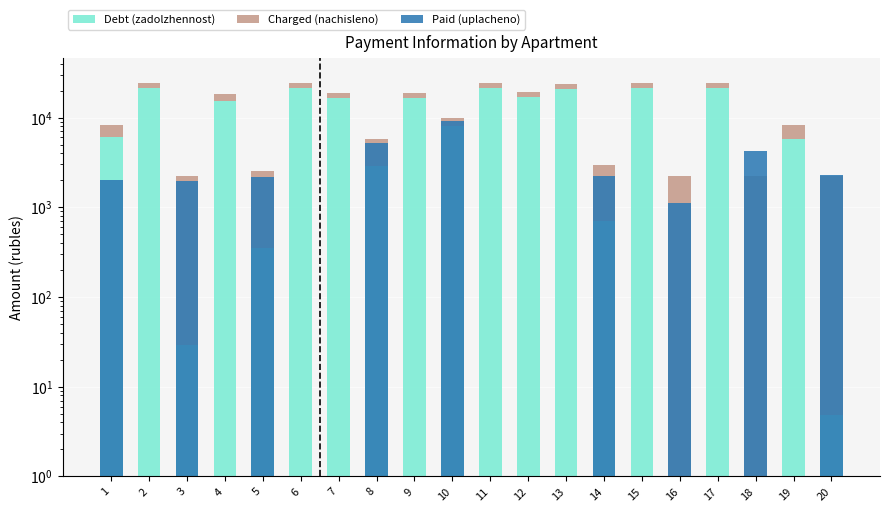

What is the value of the Debt (zadolzhennost) bar at the 17th from the left?

21186.0